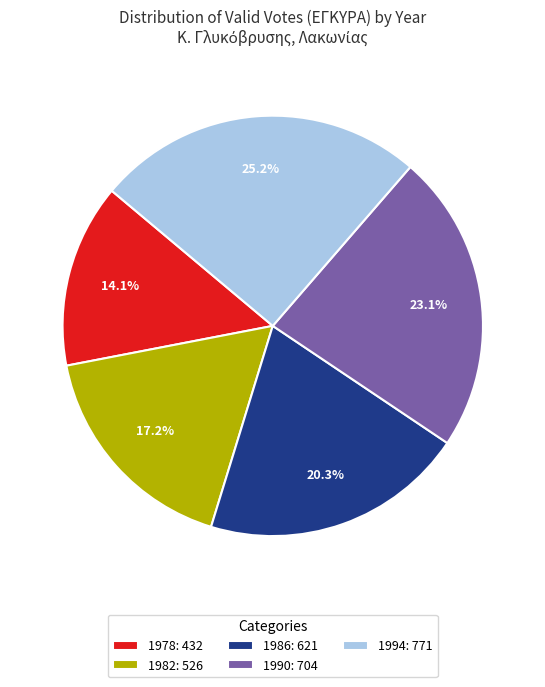

Which slice is the largest?

1994